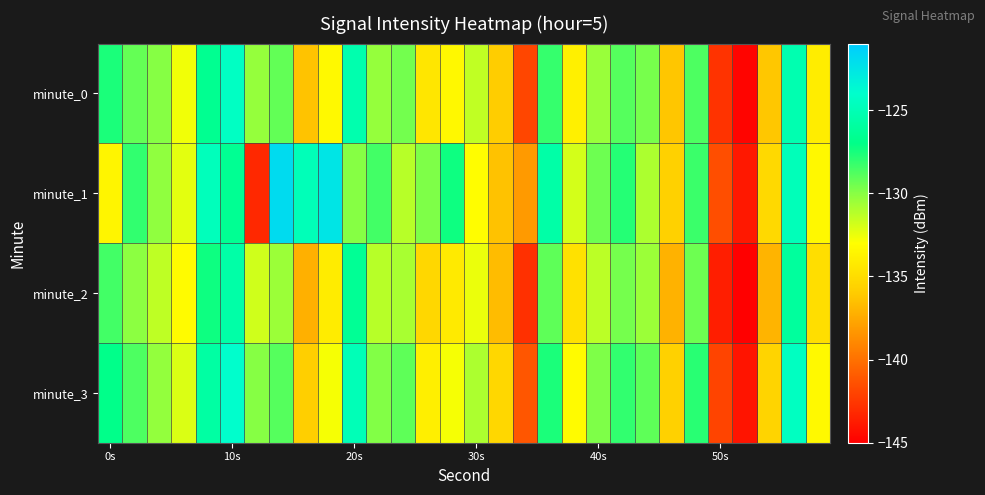

At how many categories does at least one series exceed -125?

7